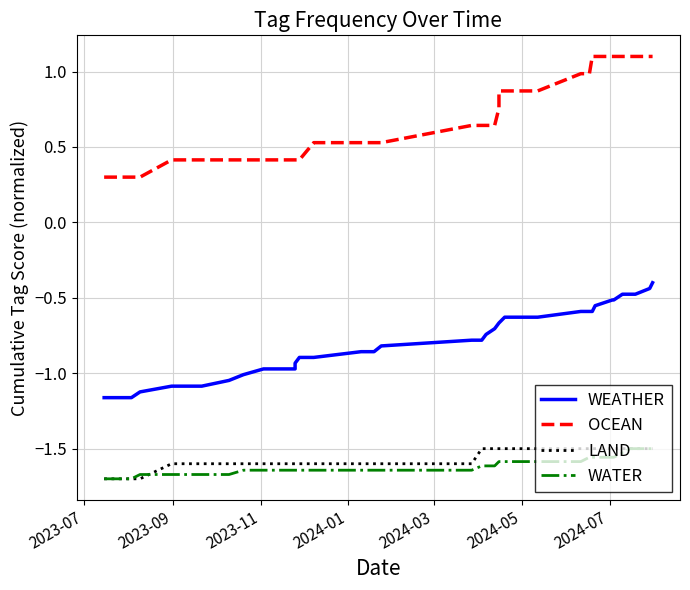

Does the chart display data point markers on the line(s)?

No